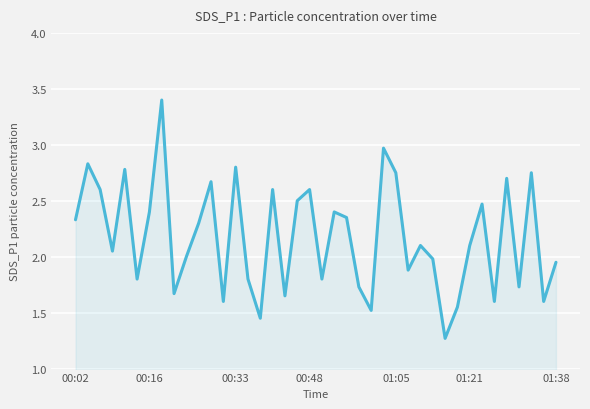

What is the maximum value shown in the chart?

3.4